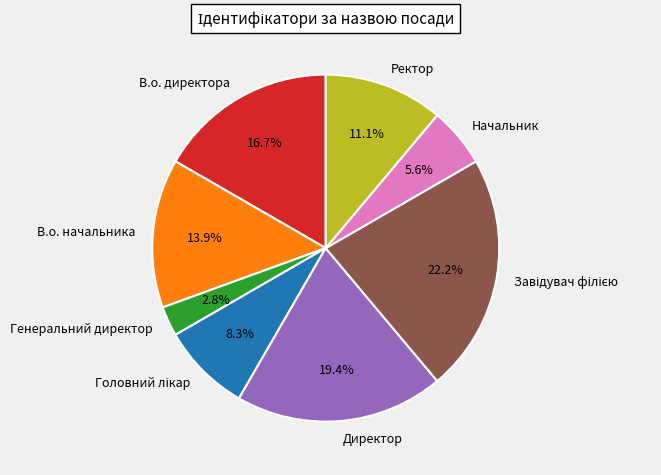

What is the smallest slice in the pie chart?

Генеральний директор